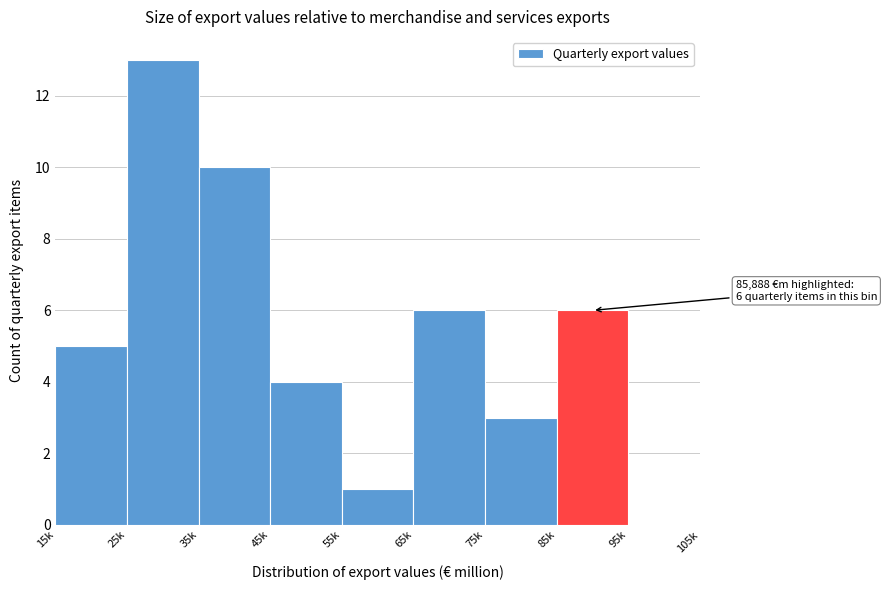

Reading left to right, list all the values displayed in this chart.

15k=5	25k=13	35k=10	45k=4	55k=1	65k=6	75k=3	85k=6	95k=0